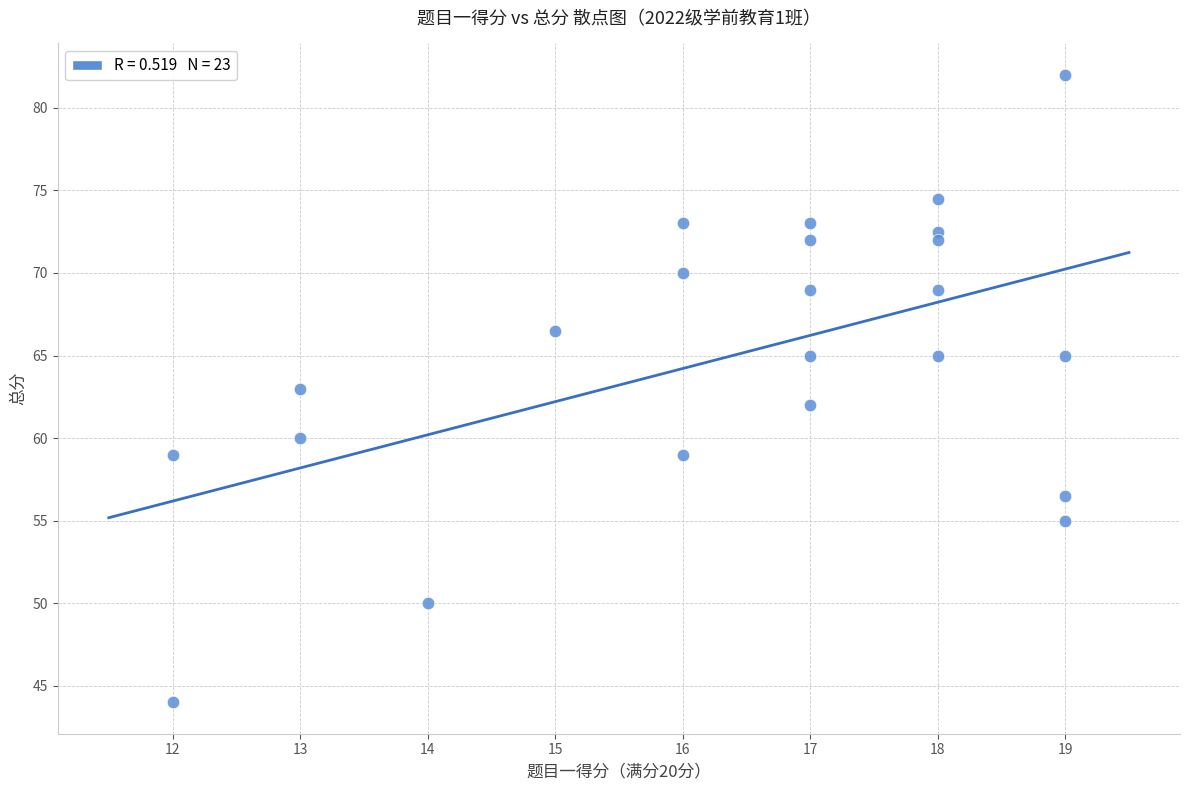

What is the range of Y values (max minus min)?

38.0